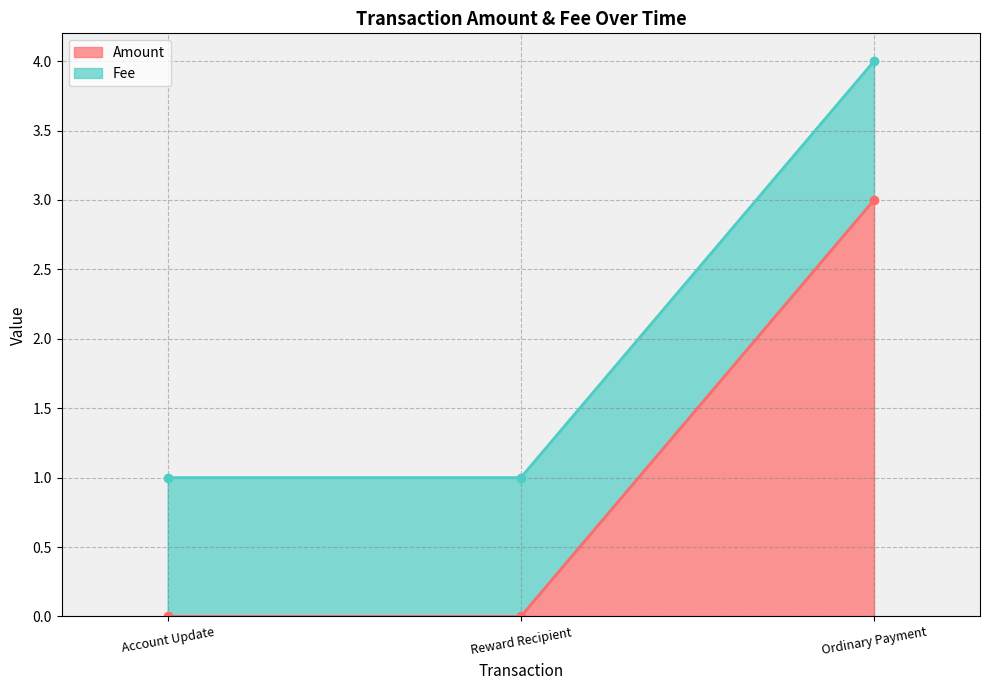

The Amount series shows 0 at Account Update. True or false?

True